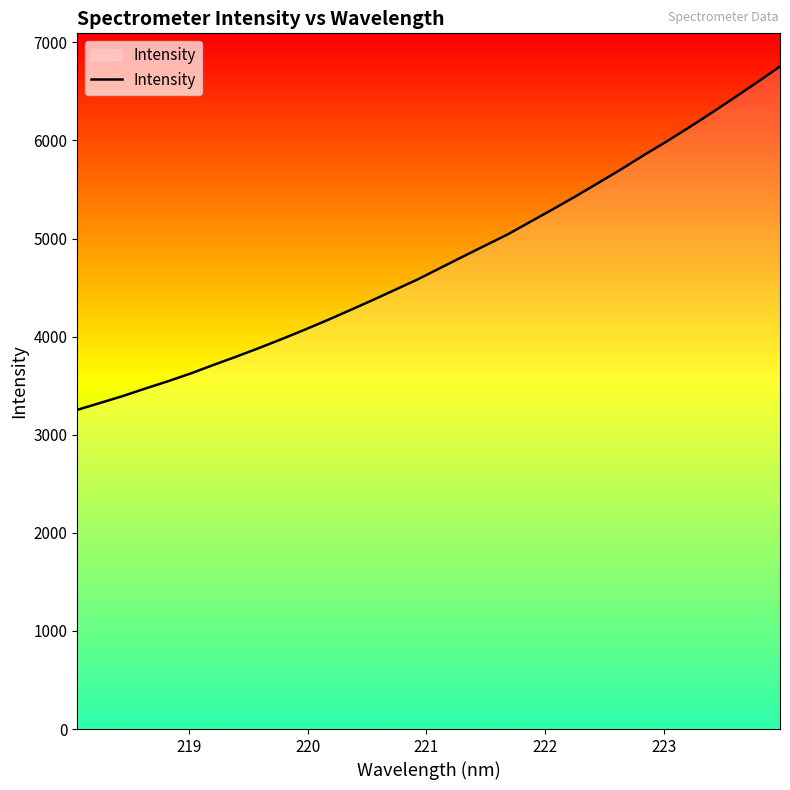

What is the difference between the second highest and minimum values?

3340.1